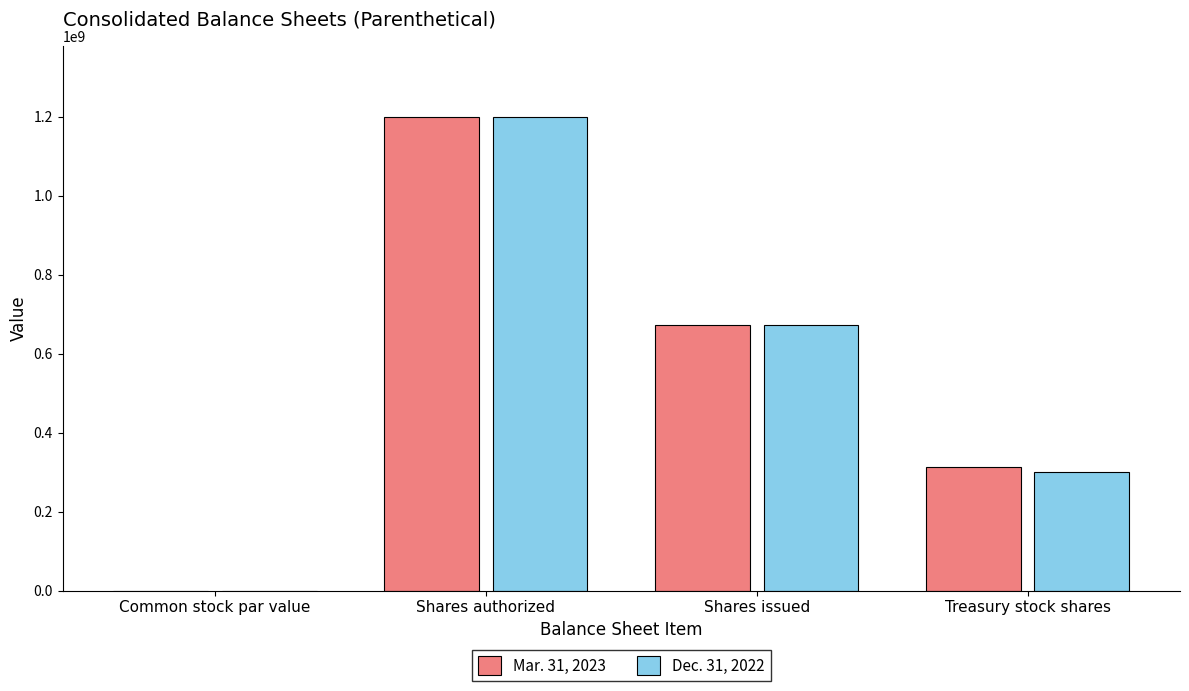

How many distinct data groups are displayed?

2